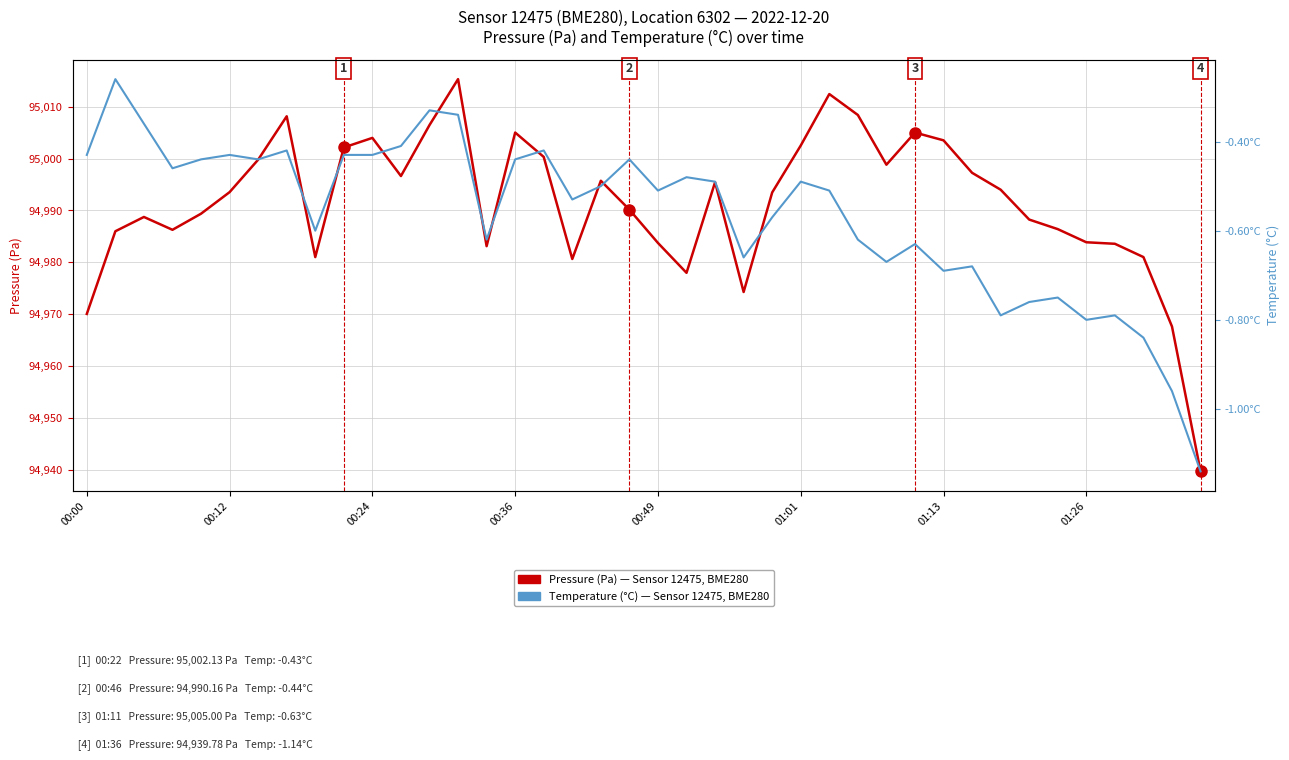

True or false: Pressure (Pa) — Sensor 12475, BME280 and Temperature (°C) — Sensor 12475, BME280 intersect in this chart.

False